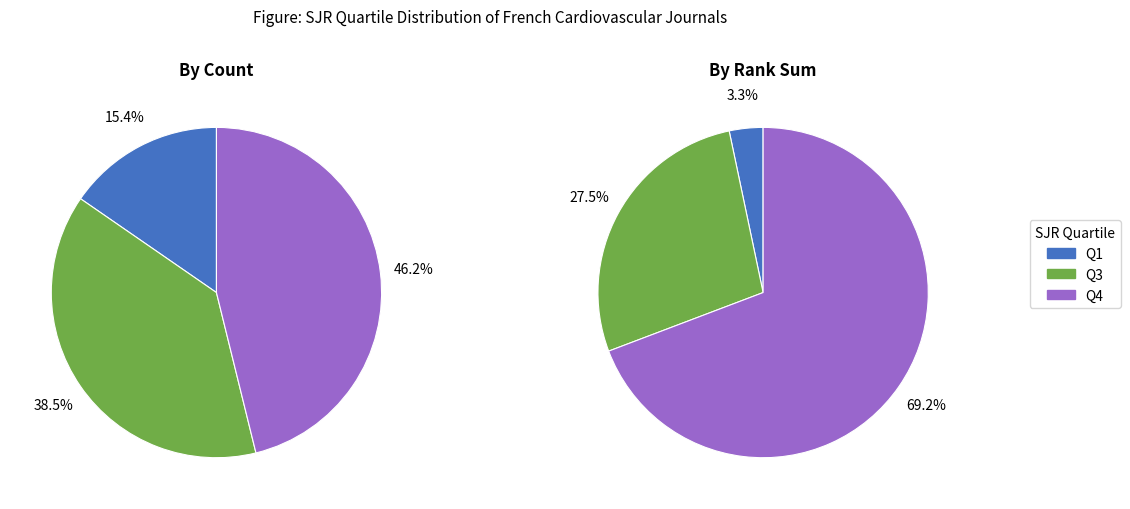

How much of the chart is everything except Q3?

61.5%